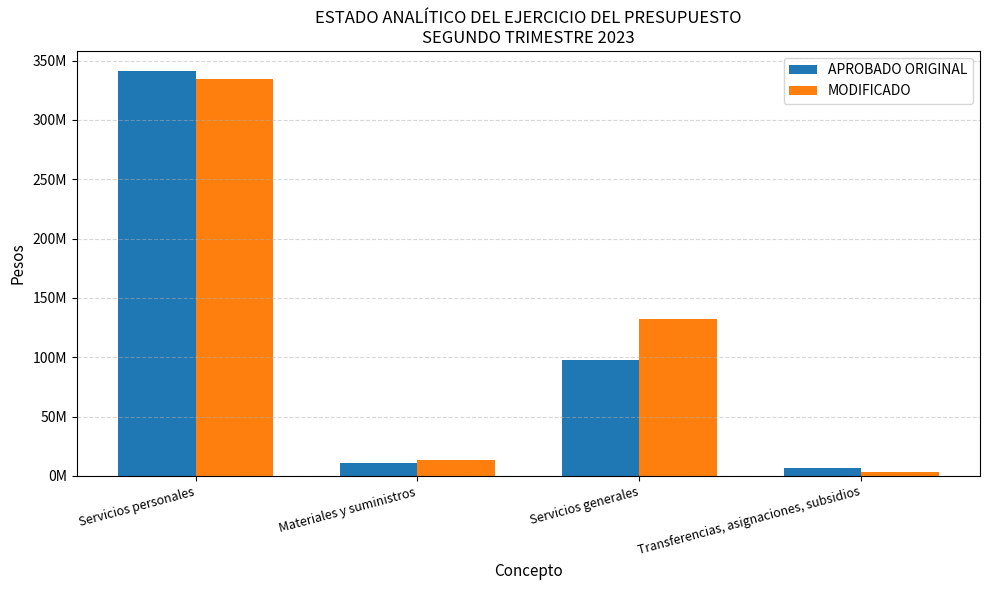

Which label corresponds to the smallest value in the chart?

Transferencias, asignaciones, subsidios